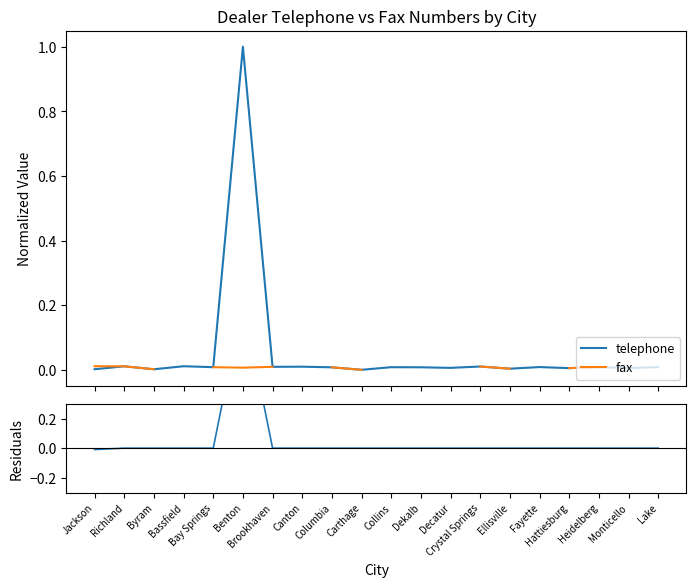

How many intersections are there between telephone and residuals?

2